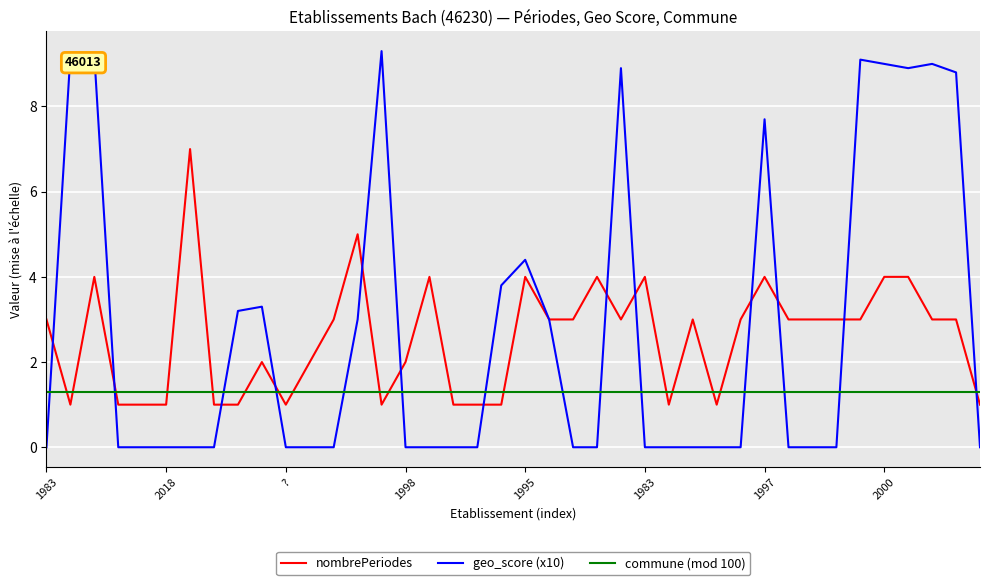

Which series has the widest spread of values?

geo_score (x10)